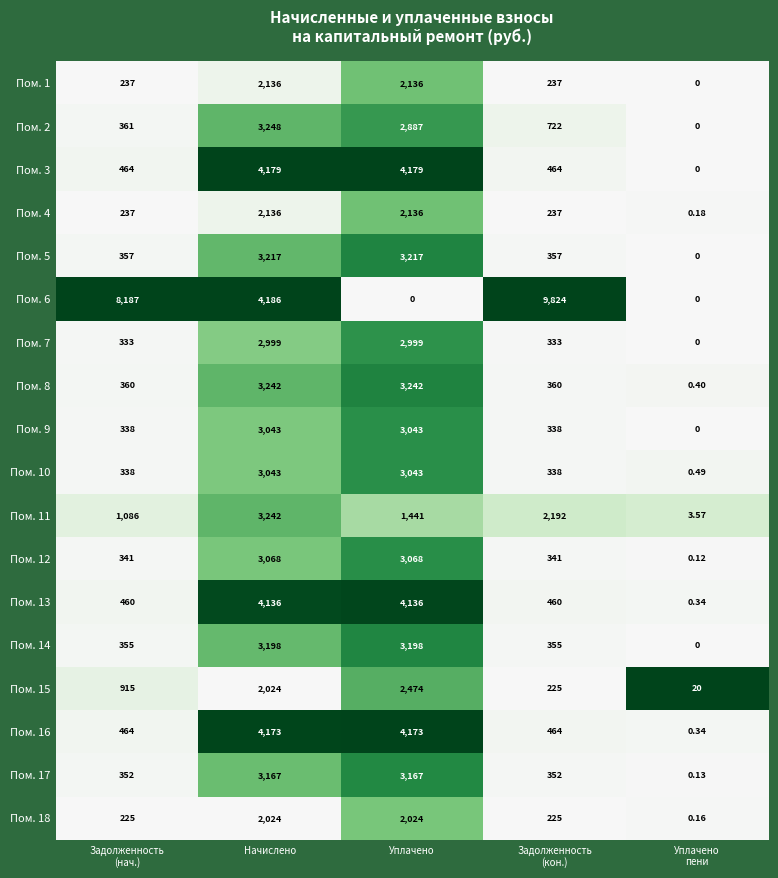

Count the number of categories in the chart.

5